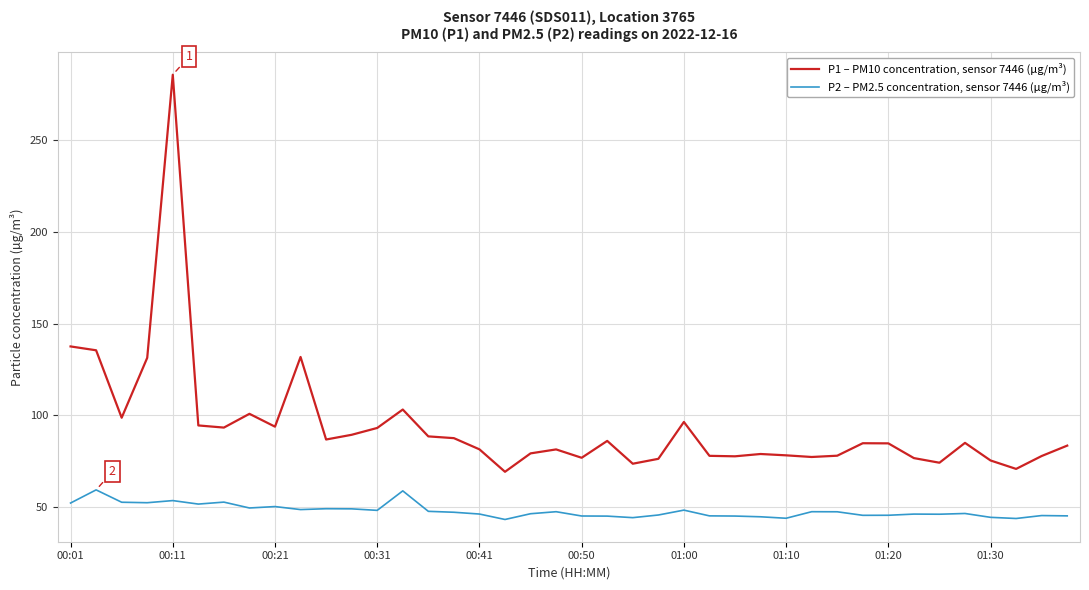

Which series has the widest spread of values?

P1 – PM10 concentration, sensor 7446 (µg/m³)